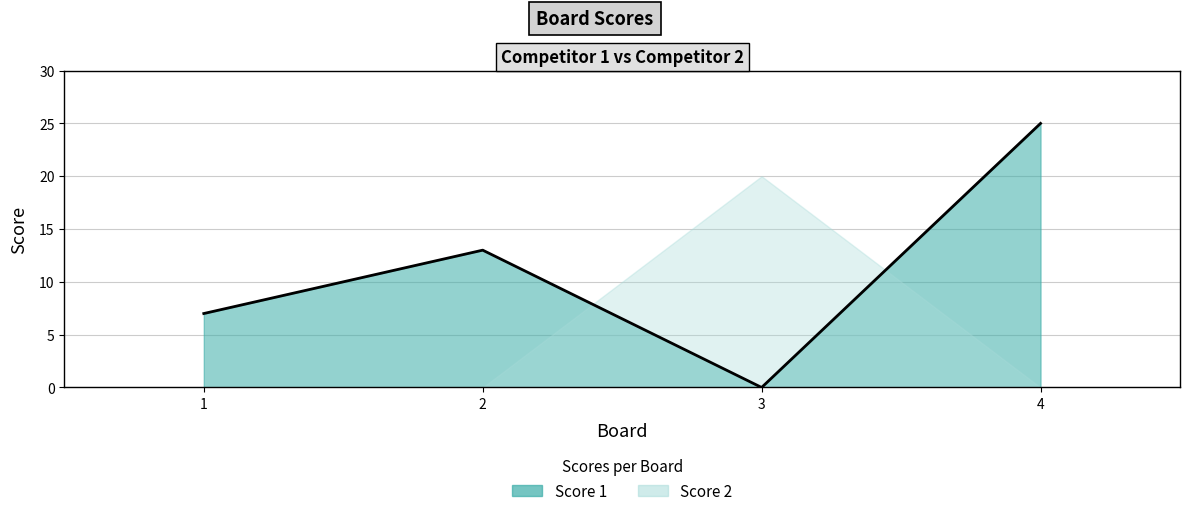

At which category does the data reach its first local peak?

2